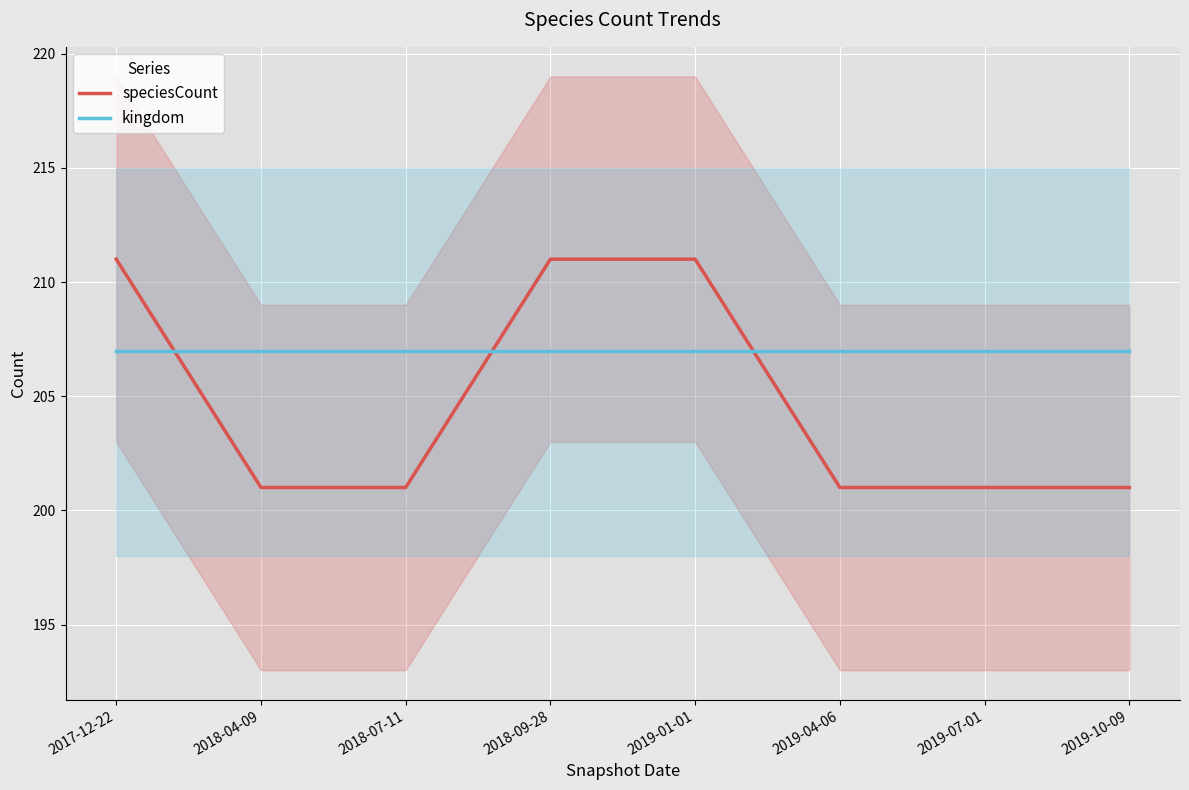

Between 2018-09-28 and 2019-01-01, which series saw the biggest shift?

speciesCount